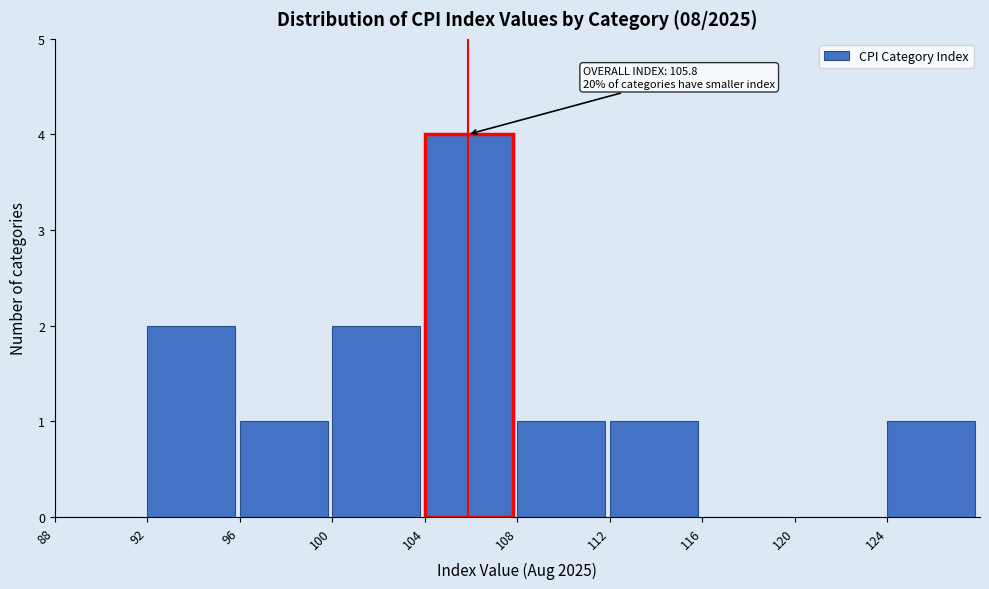

Over which range of the x-axis is the bar tallest?

104 to 108